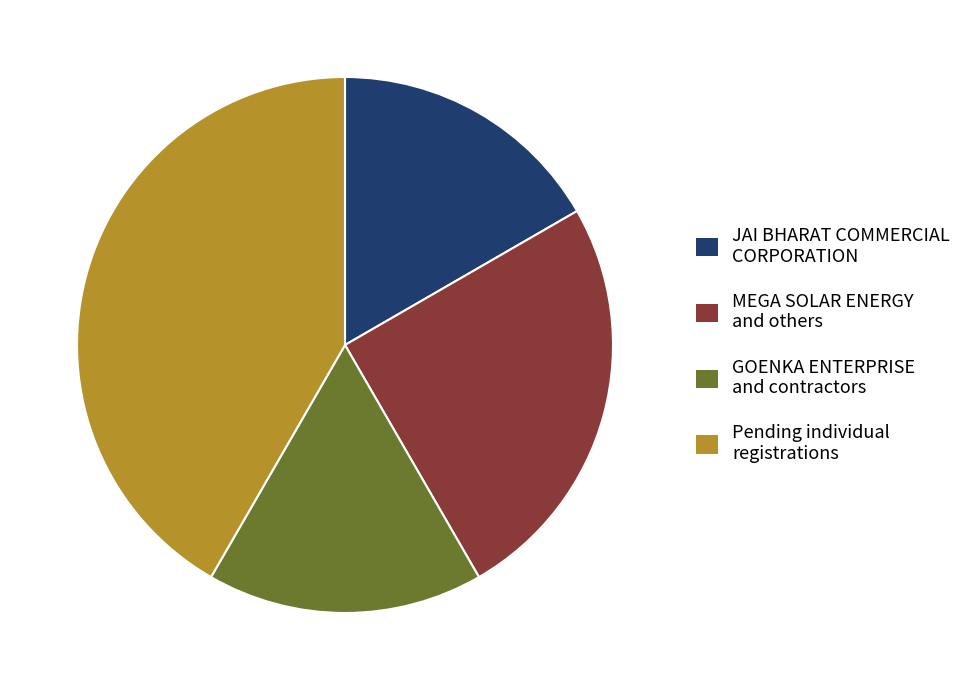

Between MEGA SOLAR ENERGY and others and GOENKA ENTERPRISE and contractors, which is larger?

MEGA SOLAR ENERGY and others